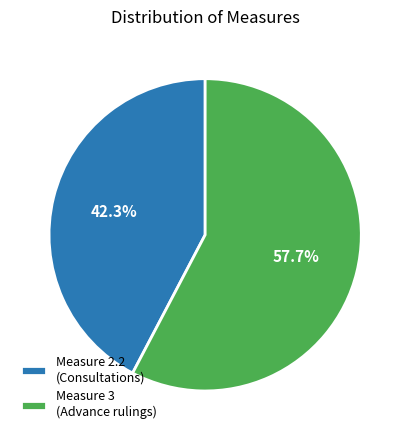

Which has a higher value, Measure 2.2 (Consultations) or Measure 3 (Advance rulings)?

Measure 3 (Advance rulings)